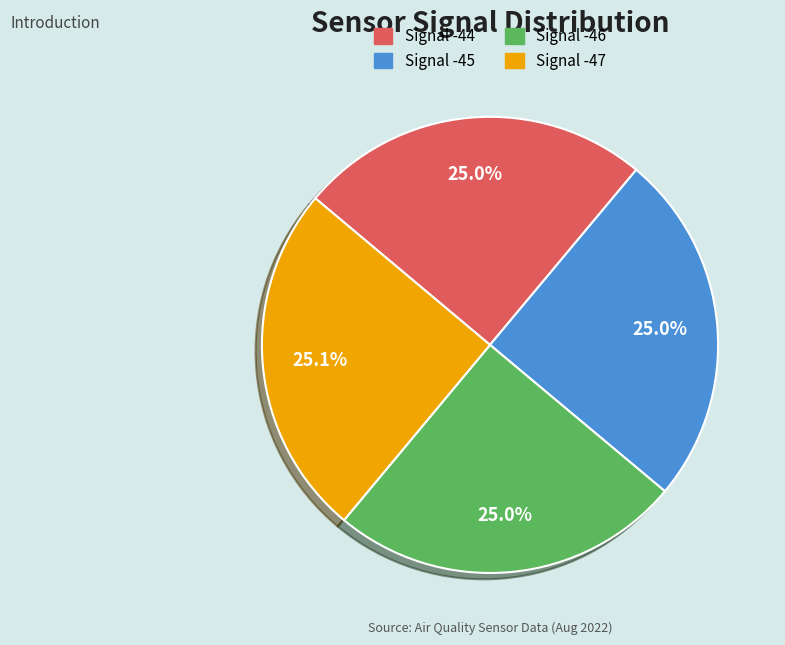

Is Signal -46 the majority of the pie?

No